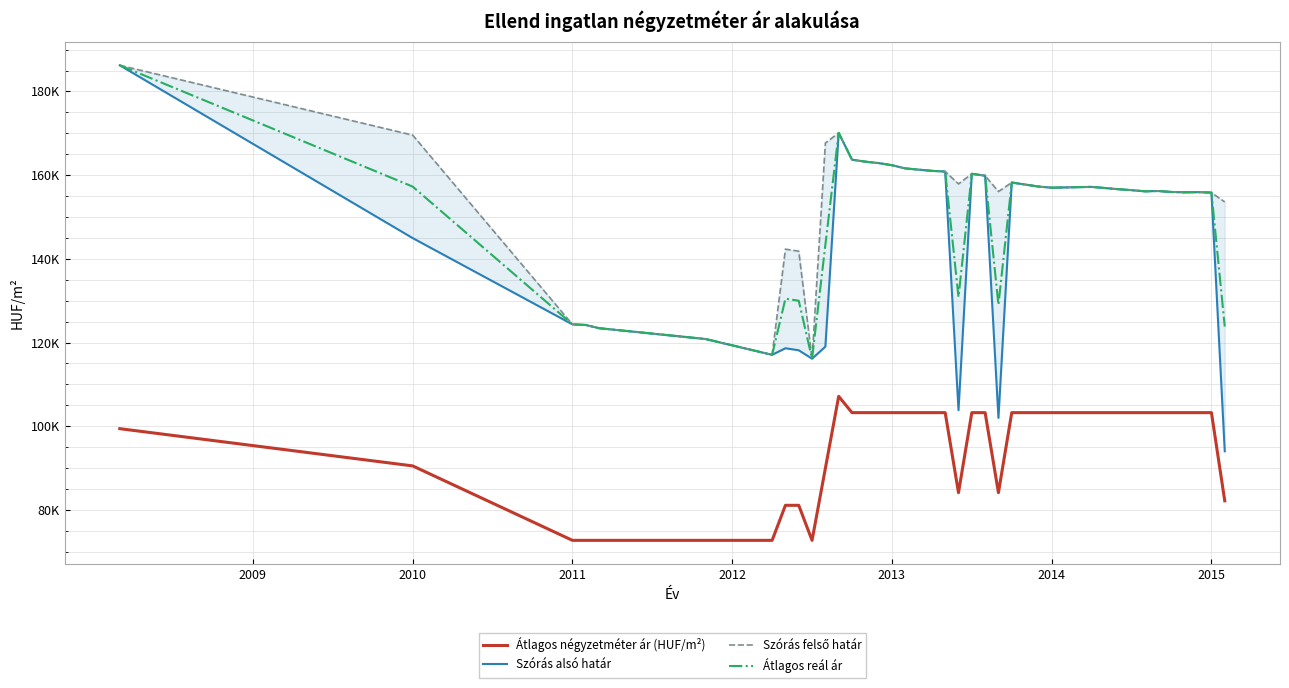

How many distinct data groups are displayed?

4